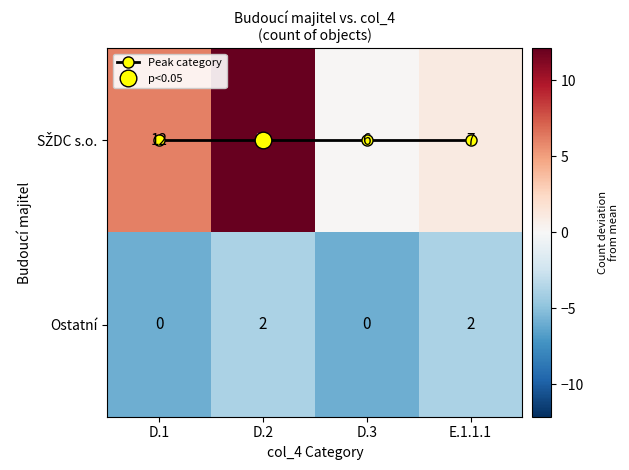

At which label is Ostatní closest to -4?

D.2